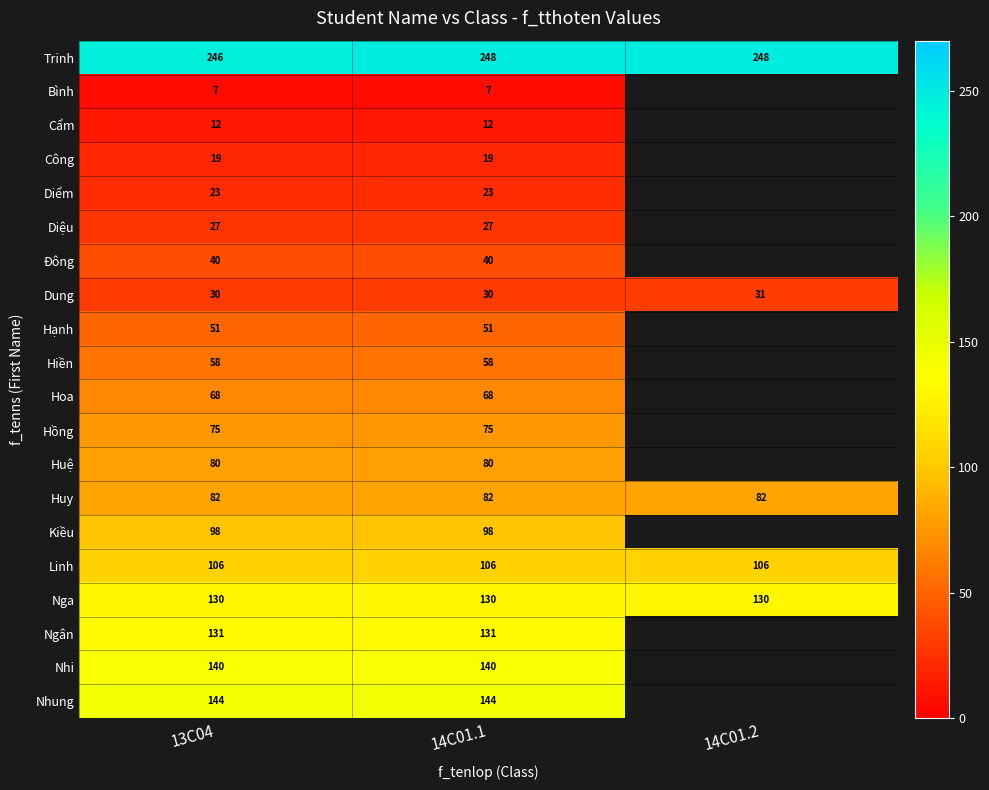

The value of Trinh at 14C01.2 is 83. True or false?

False